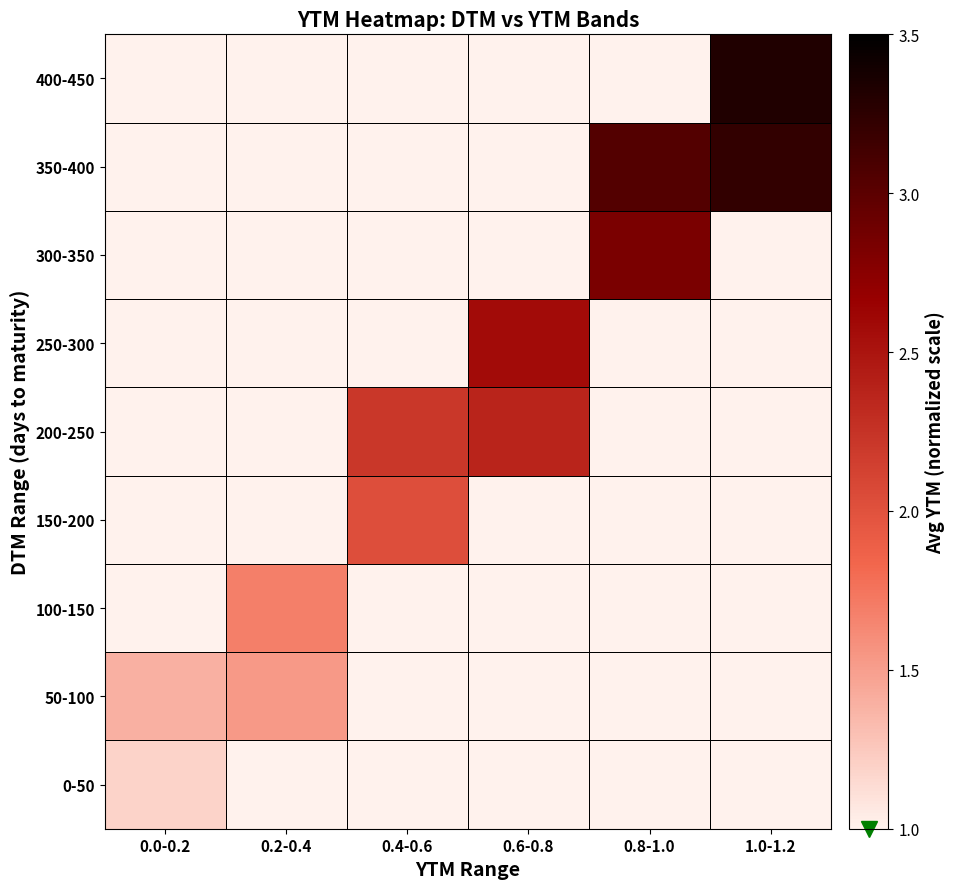

Reading left to right, what are all the values shown in this chart?

0-50: 0.0-0.2=1.2	0.2-0.4=1.0	0.4-0.6=1.0	0.6-0.8=1.0	0.8-1.0=1.0	1.0-1.2=1.0
50-100: 0.0-0.2=1.4	0.2-0.4=1.5	0.4-0.6=1.0	0.6-0.8=1.0	0.8-1.0=1.0	1.0-1.2=1.0
100-150: 0.0-0.2=1.0	0.2-0.4=1.7	0.4-0.6=1.0	0.6-0.8=1.0	0.8-1.0=1.0	1.0-1.2=1.0
150-200: 0.0-0.2=1.0	0.2-0.4=1.0	0.4-0.6=2.0	0.6-0.8=1.0	0.8-1.0=1.0	1.0-1.2=1.0
200-250: 0.0-0.2=1.0	0.2-0.4=1.0	0.4-0.6=2.2	0.6-0.8=2.4	0.8-1.0=1.0	1.0-1.2=1.0
250-300: 0.0-0.2=1.0	0.2-0.4=1.0	0.4-0.6=1.0	0.6-0.8=2.6	0.8-1.0=1.0	1.0-1.2=1.0
300-350: 0.0-0.2=1.0	0.2-0.4=1.0	0.4-0.6=1.0	0.6-0.8=1.0	0.8-1.0=2.8	1.0-1.2=1.0
350-400: 0.0-0.2=1.0	0.2-0.4=1.0	0.4-0.6=1.0	0.6-0.8=1.0	0.8-1.0=3.0	1.0-1.2=3.2
400-450: 0.0-0.2=1.0	0.2-0.4=1.0	0.4-0.6=1.0	0.6-0.8=1.0	0.8-1.0=1.0	1.0-1.2=3.3